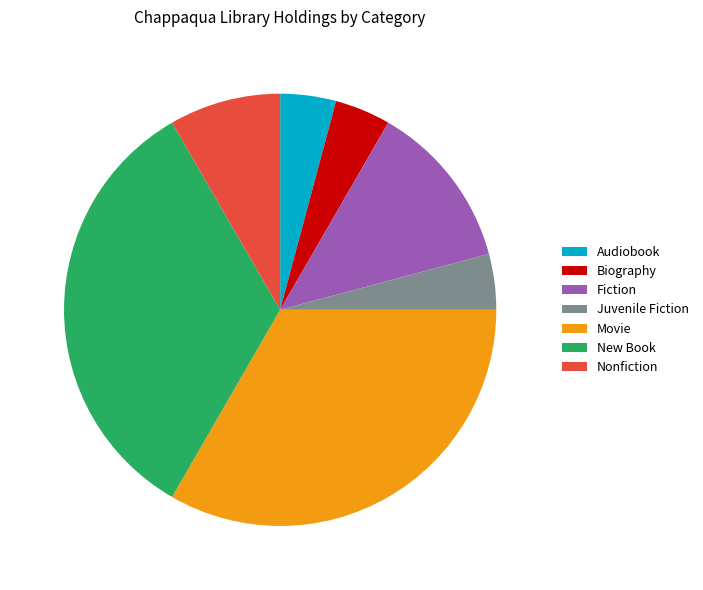

Is there a majority slice in this chart?

No